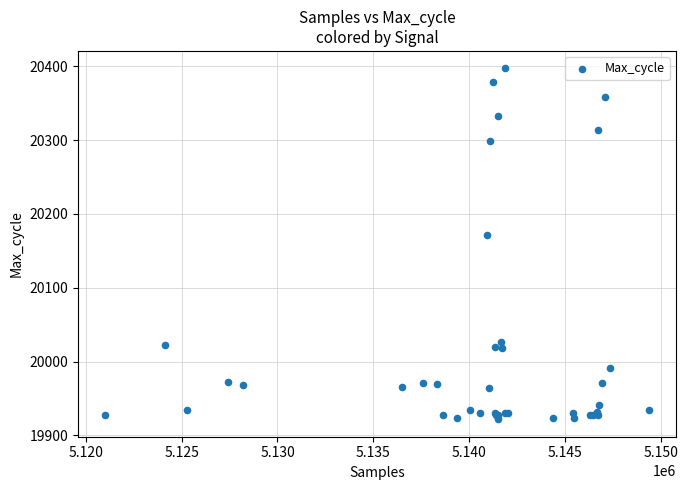

What Y value in the scatter plot is closest to 20159?

20171